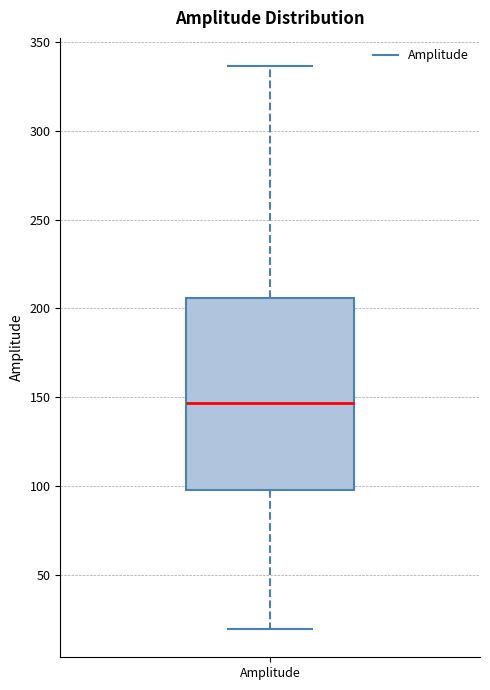

Transcribe this box plot: give where the median line is, the range the box spans, and where the two whiskers end, as read against the y-axis. The values are not printed on the chart, so give them approximately, as read against the axis.

median 145, box 100 to 205, whiskers 20 to 335